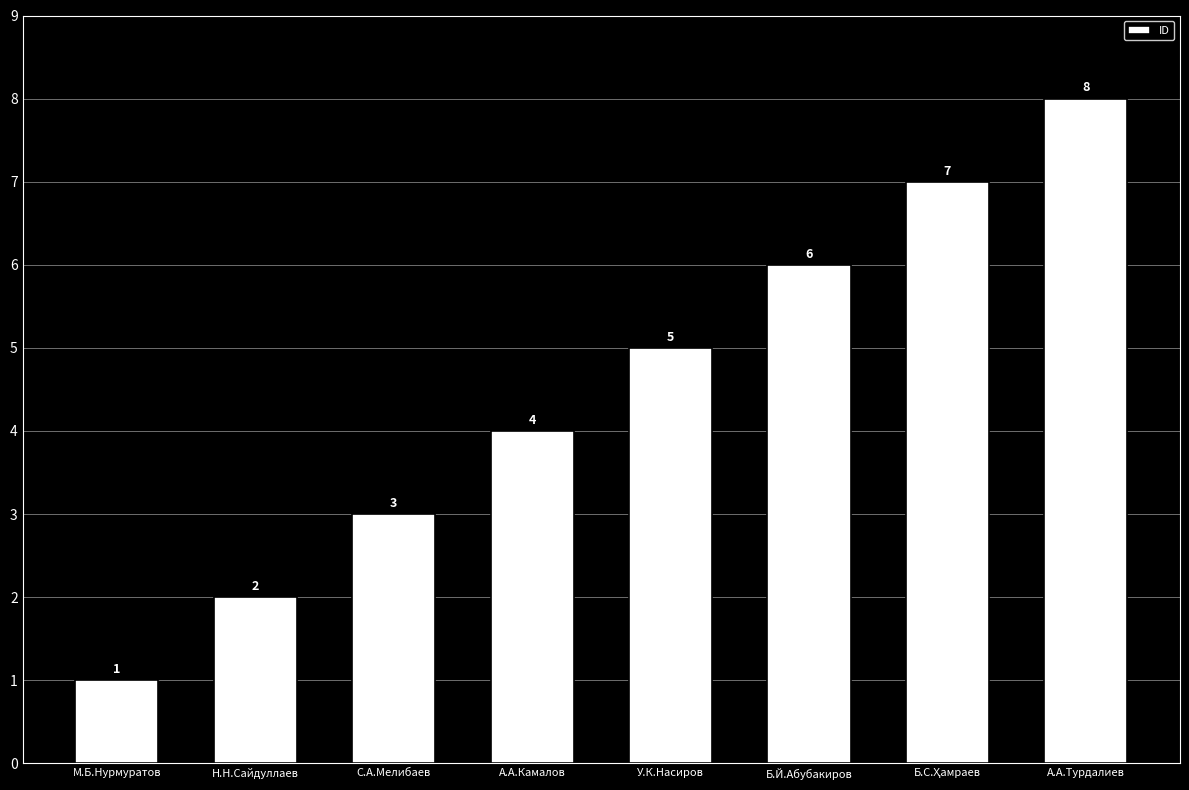

The value at У.К.Насиров is 1. True or false?

False